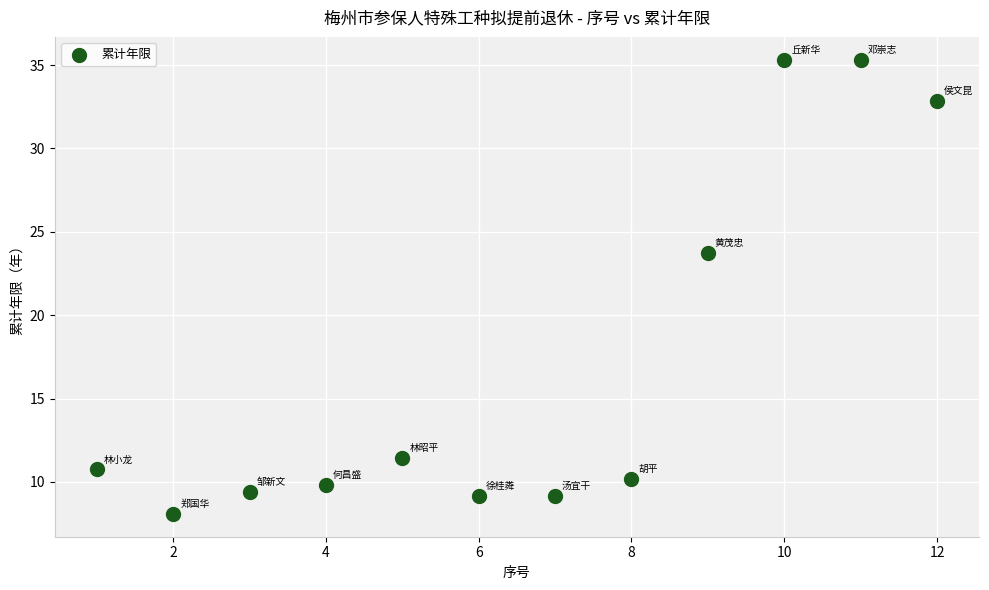

What is the average Y value?

17.1